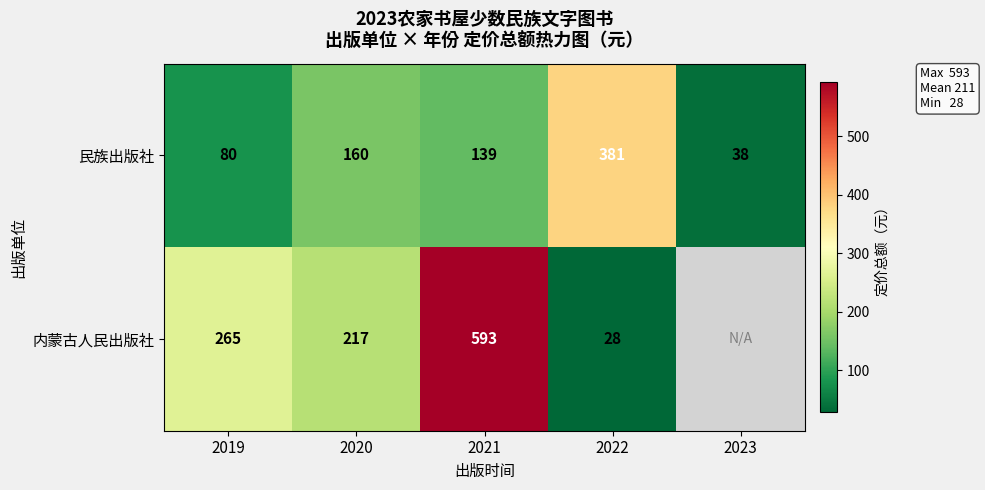

The value of 民族出版社 at 2023 is 38. True or false?

True